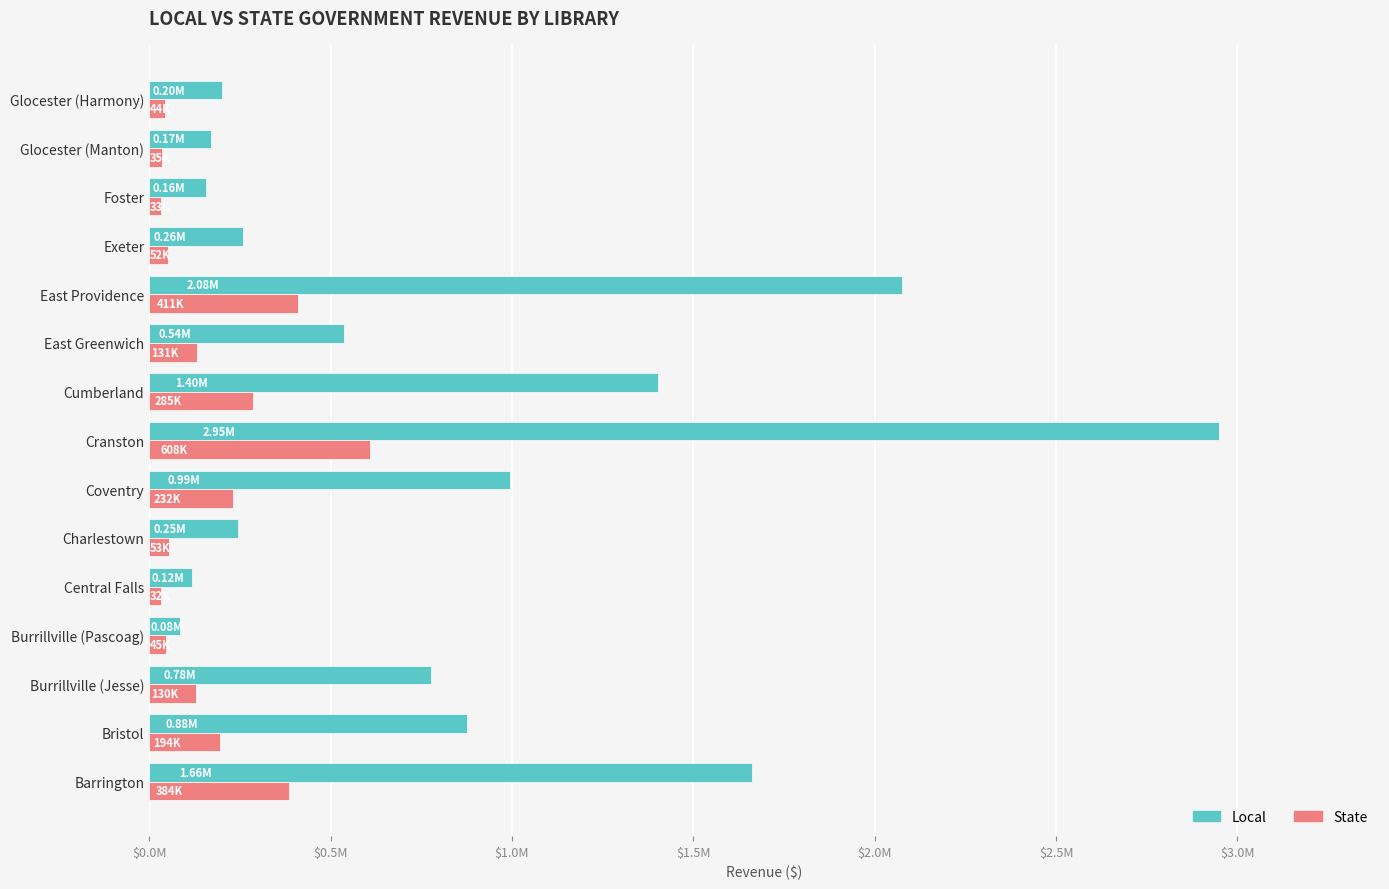

What are all the series names shown in the legend?

Local, State